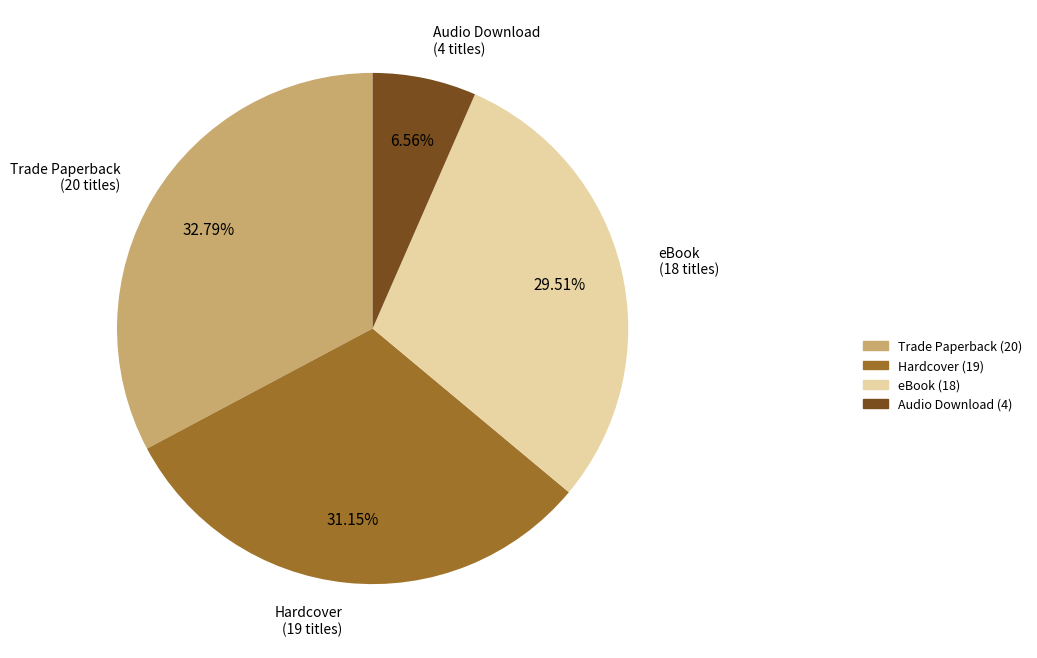

To the nearest percent, what portion does Audio Download represent?

7%